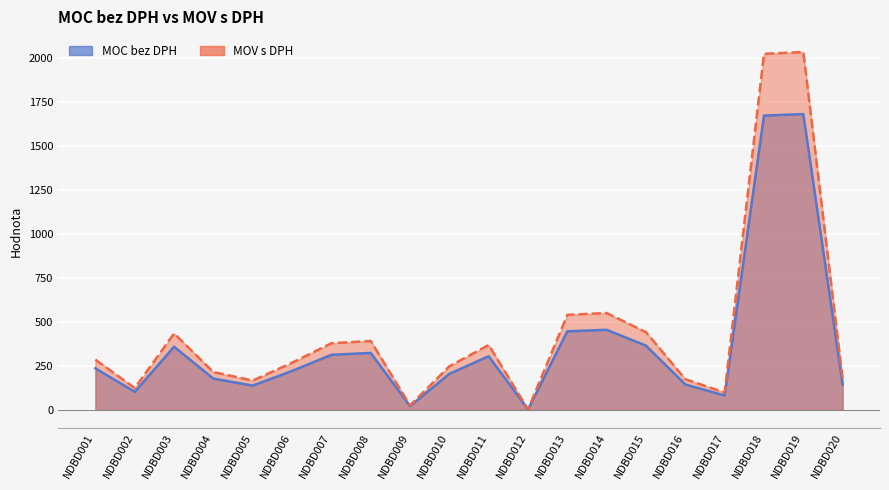

Which category has the lowest value in the MOV s DPH series?

NDBD012